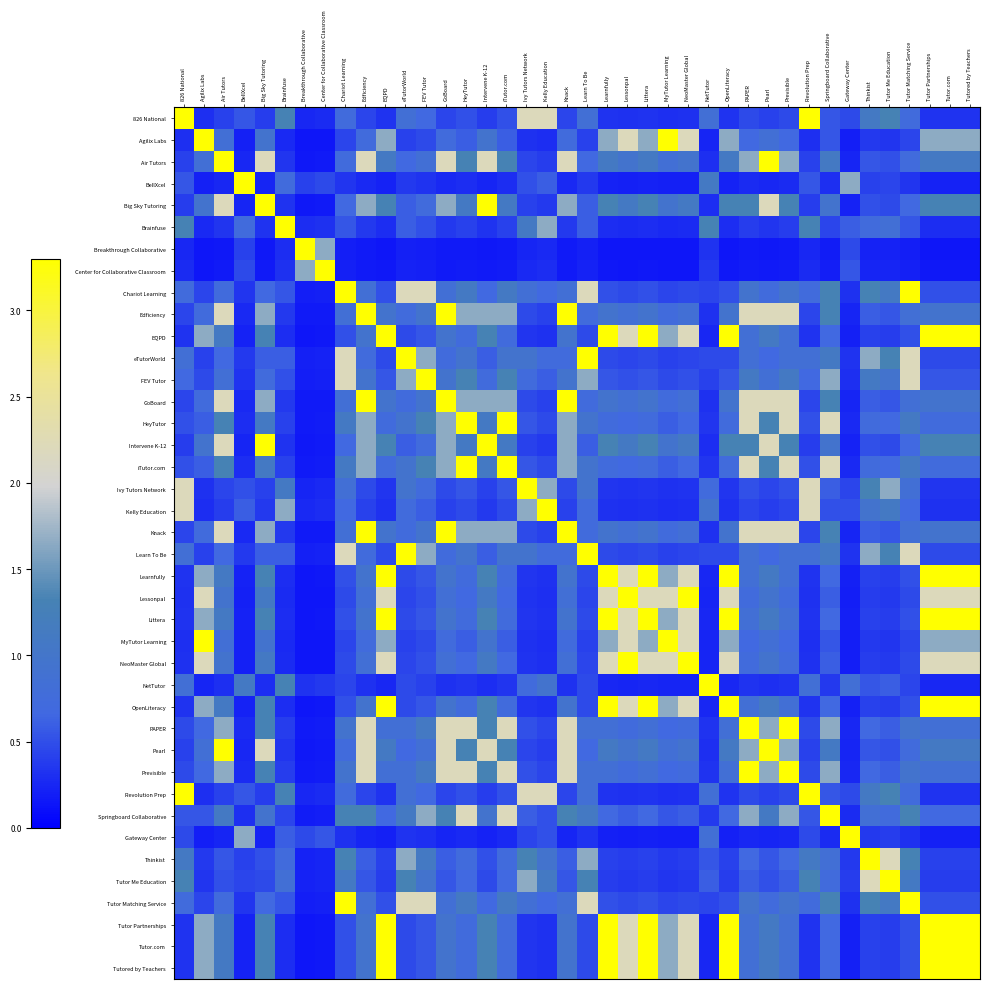

Between Intervene K-12 and NetTutor, which is larger?

NetTutor